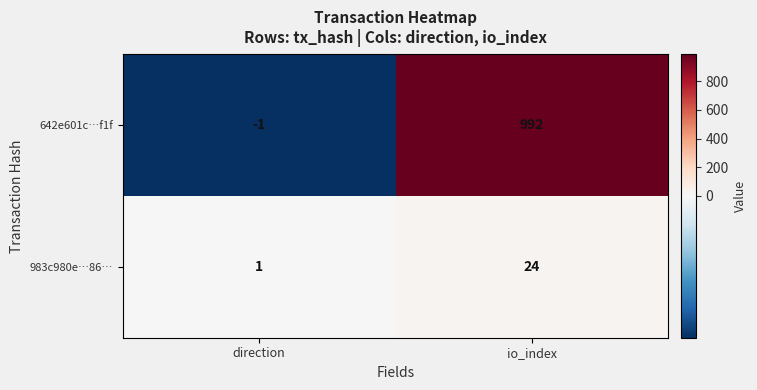

Which series has the largest range (max minus min)?

642e601c…f1f